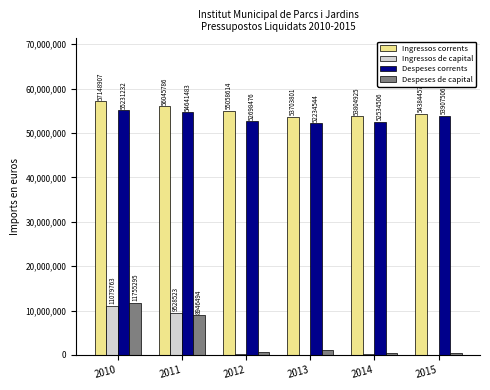

What is the maximum value shown in the chart?

57148907.2